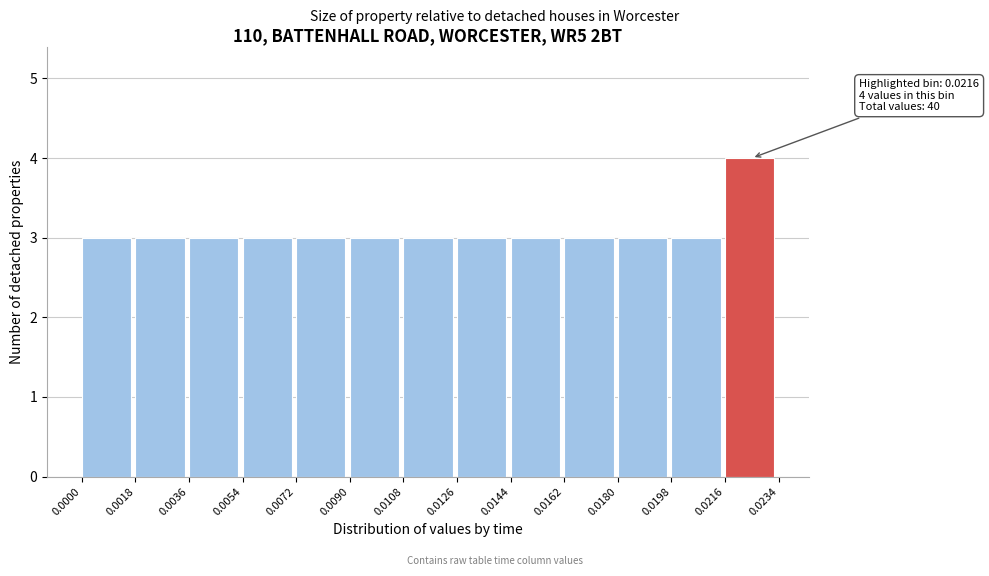

Over which range of the x-axis is the bar tallest?

0.0216 to 0.0234